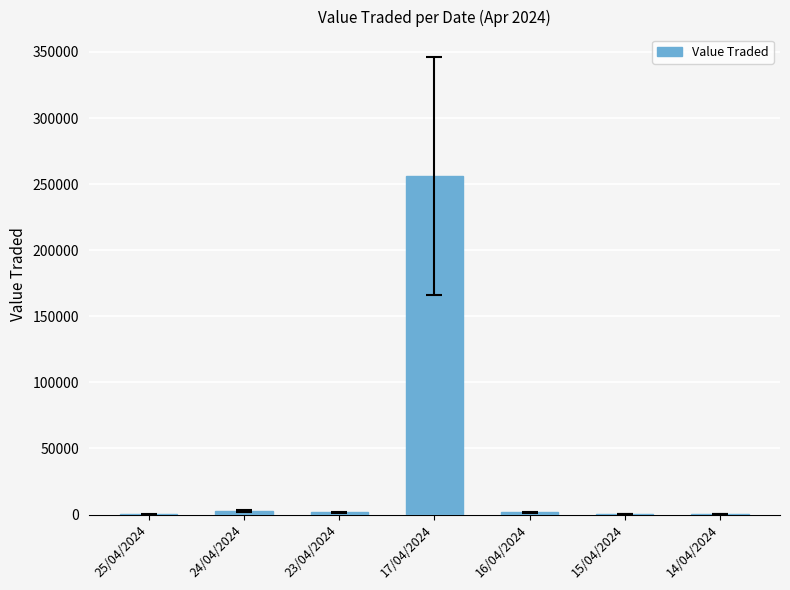

Is it true that the value at 17/04/2024 is 64965?

False